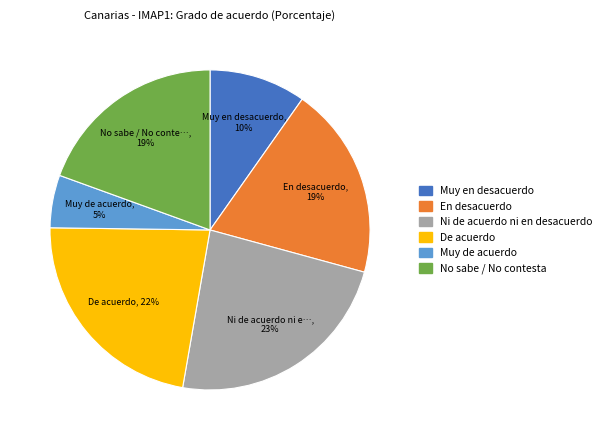

Is it true that Muy de acuerdo is 1% of the pie?

False